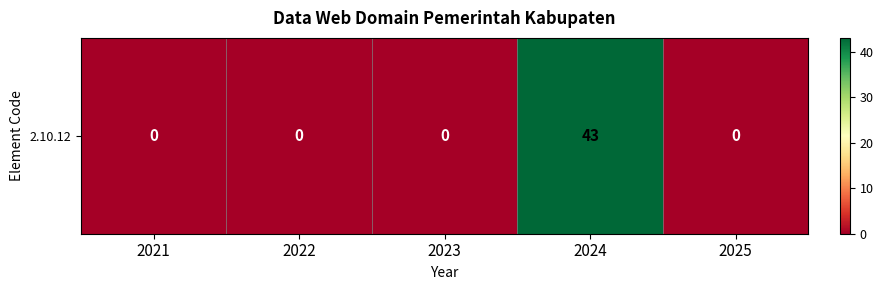

True or false: the data shows 77 at 2024.

False